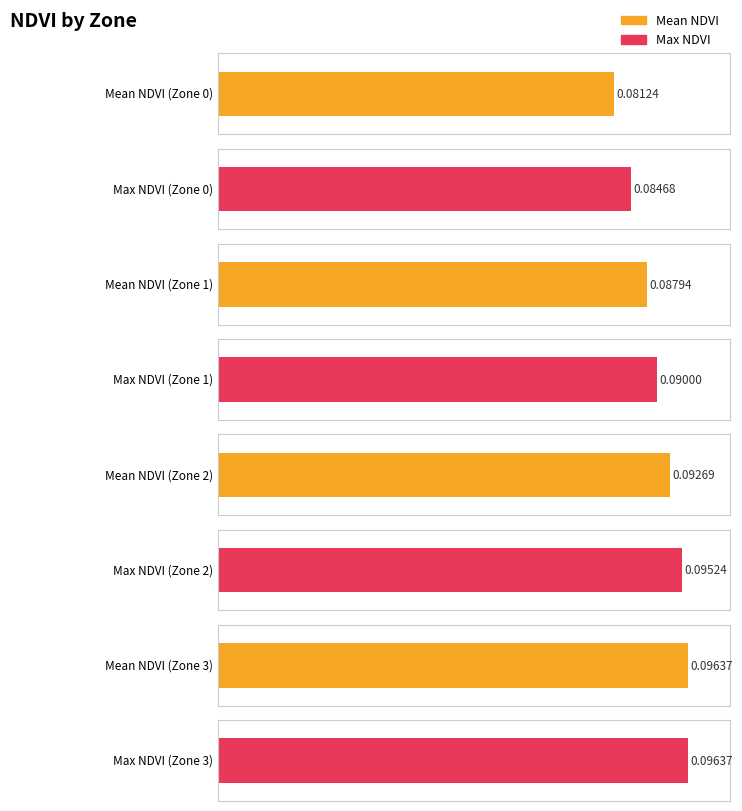

What is the minimum value for Mean NDVI?

0.1